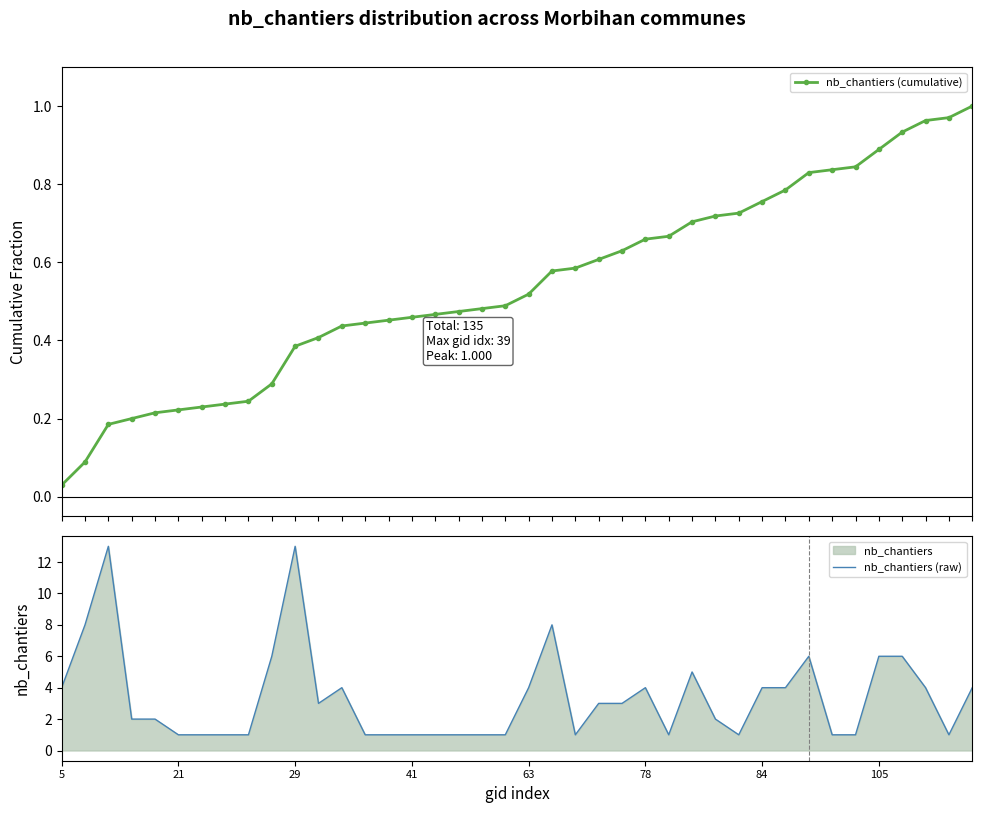

Rank the series by their average value, from highest to lowest.

nb_chantiers (raw), nb_chantiers (cumulative)